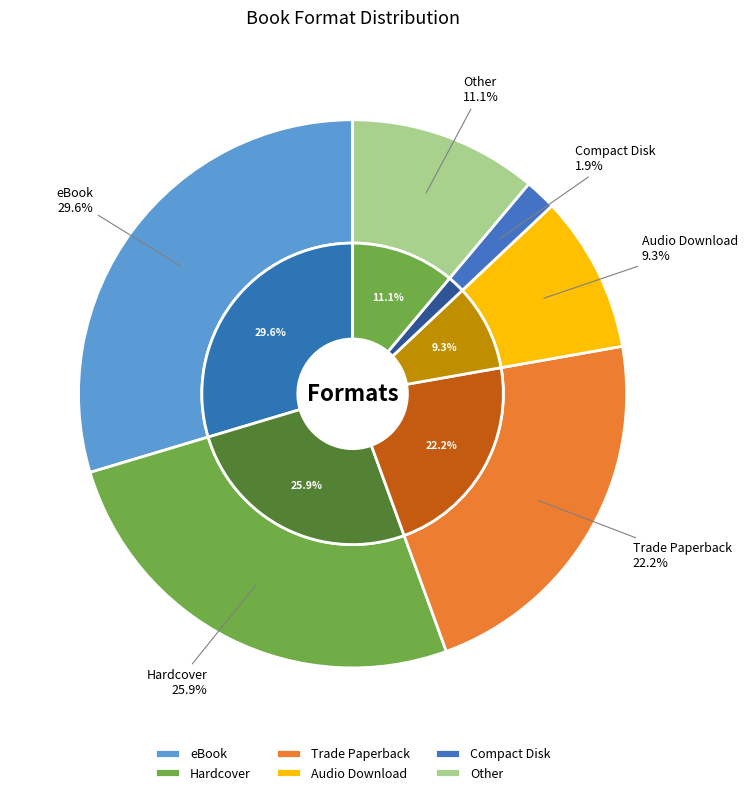

To the nearest percent, what percentage of the pie is Audio Download?

9%